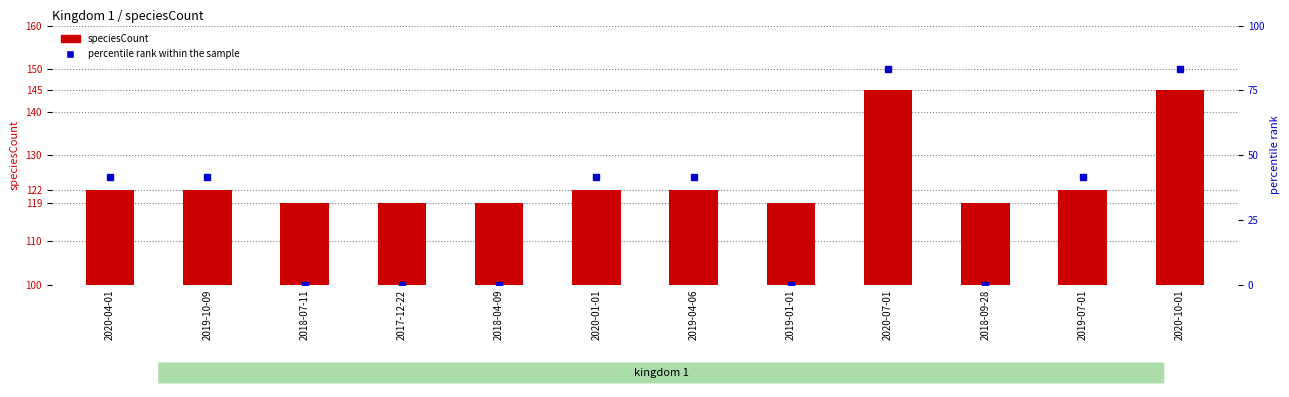

What is the value of the speciesCount bar at the 9th from the left?

145.0